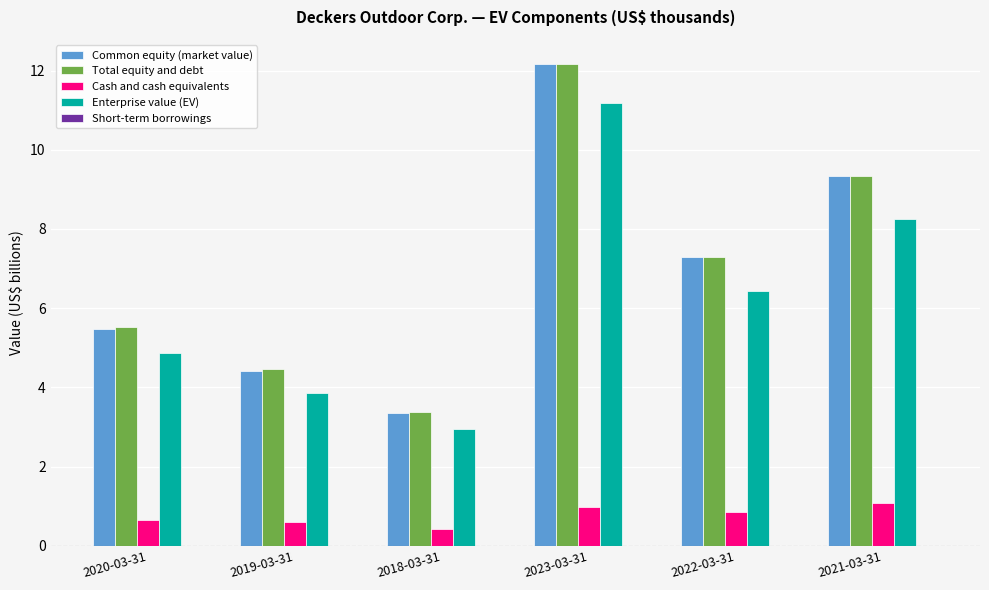

Which series changed the most between 2018-03-31 and 2022-03-31?

Common equity (market value)